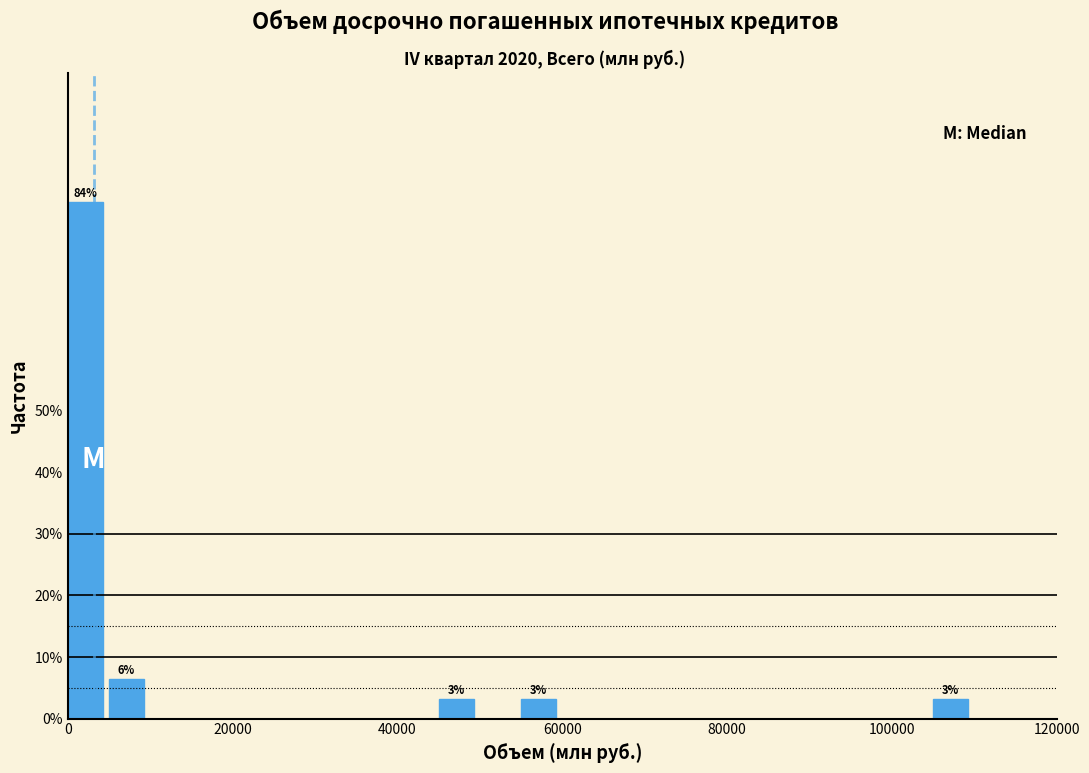

Read against the x-axis, roughly where is the centre of the tallest bar?

2000